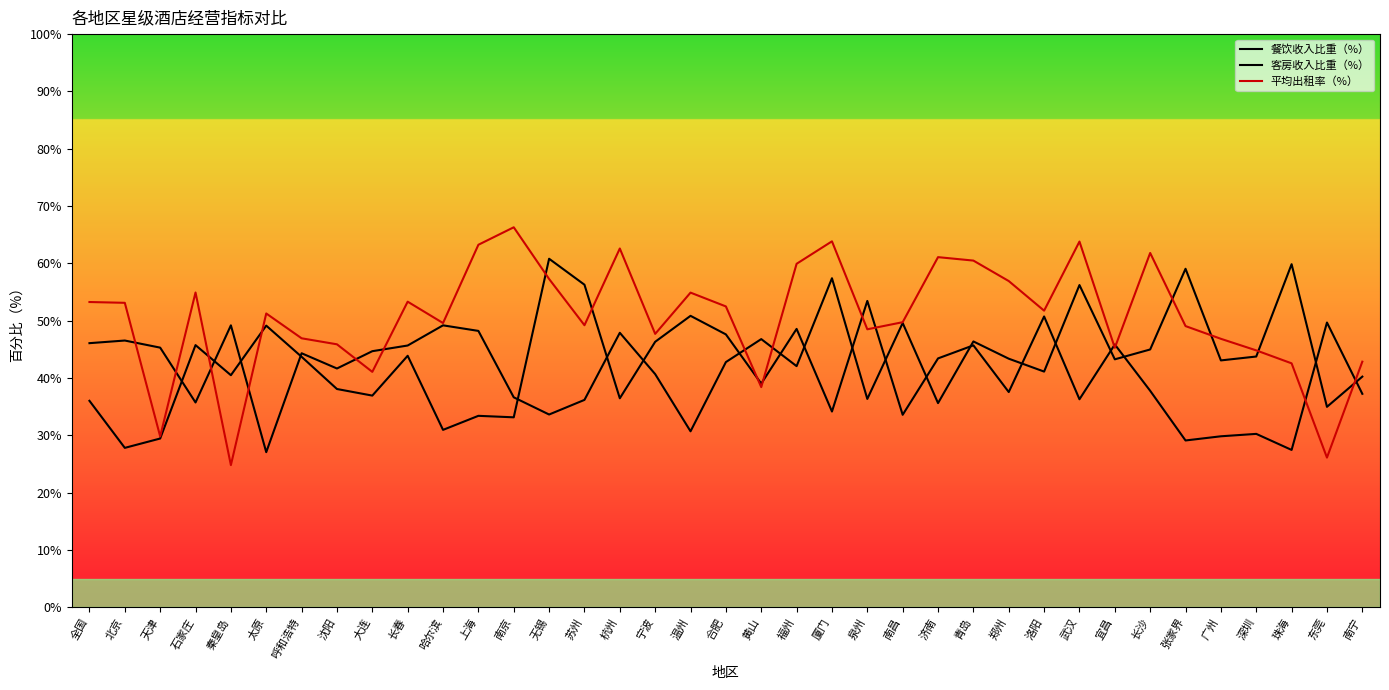

Which series has the largest range (max minus min)?

平均出租率（%）